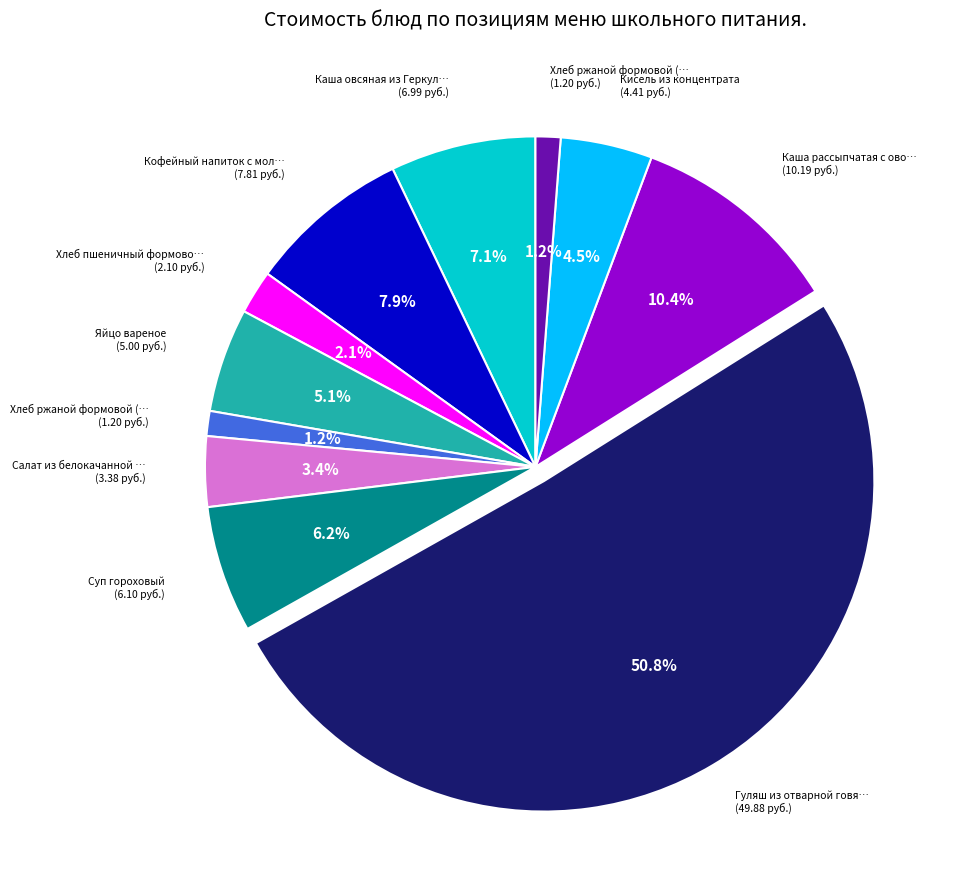

Is there any slice that represents more than half of the pie?

Yes